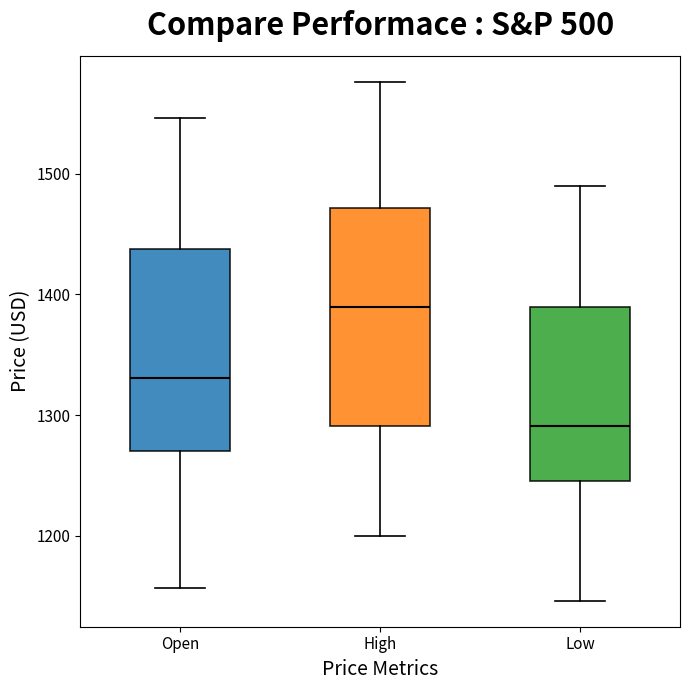

Comparing the boxes themselves (not the whiskers), which one is the tallest?

High